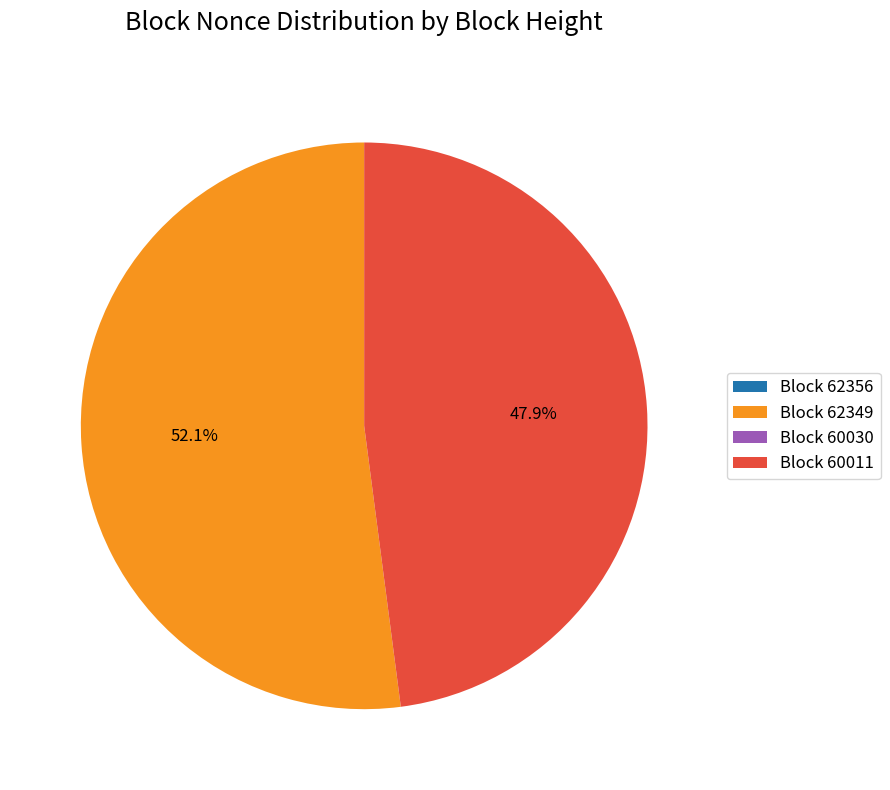

Which slice is the largest?

Block 62349